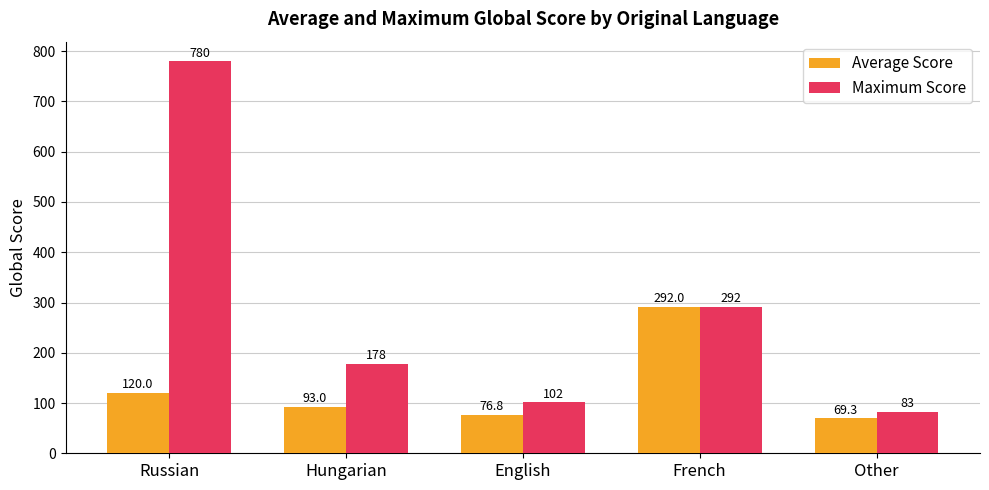

What is the sum of all Average Score values?

651.1